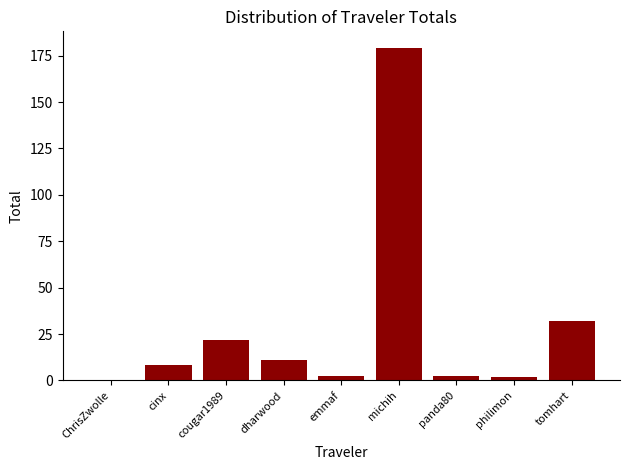

Between tomhart and dharwood, which is larger?

tomhart